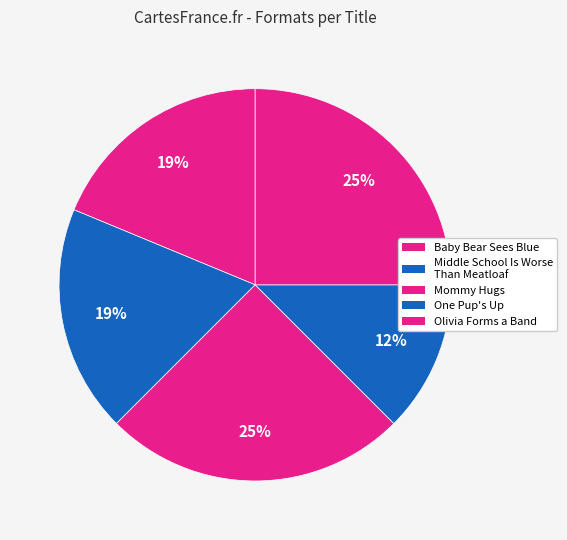

Is it true that One Pup's Up is 26% of the pie?

False